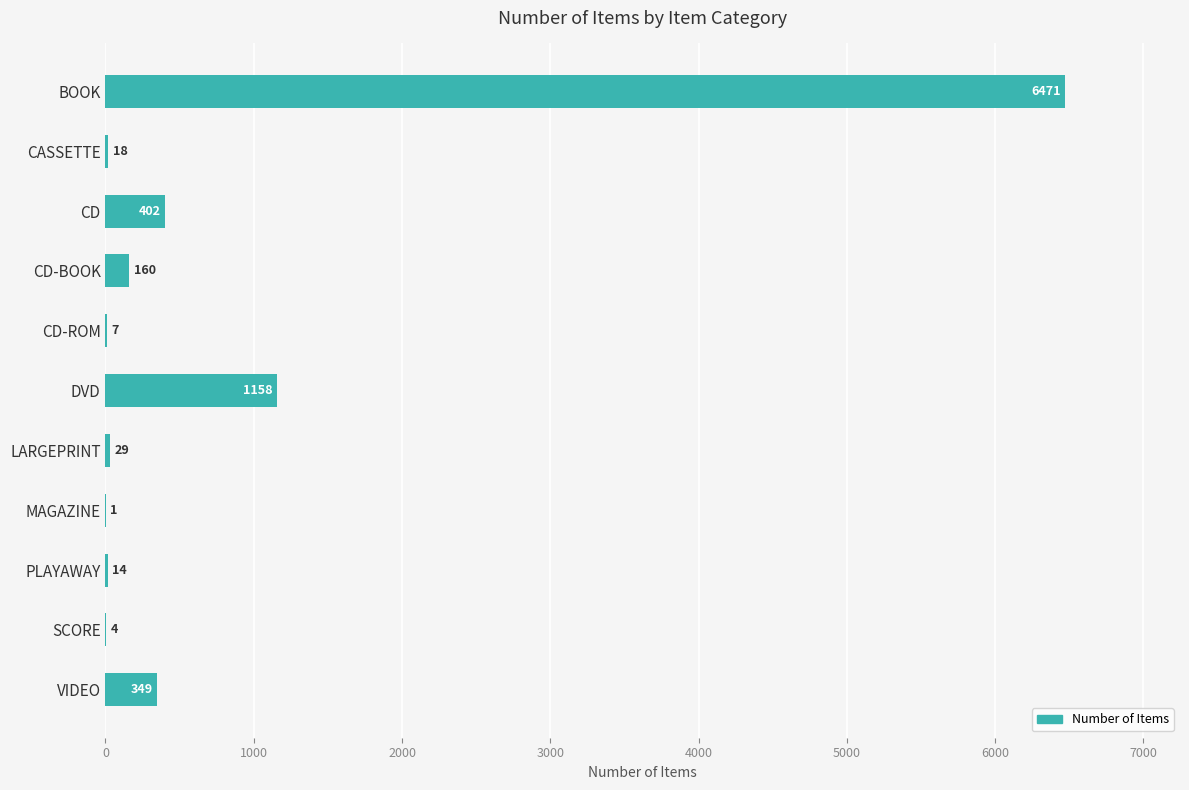

What is the maximum value shown in the chart?

6471